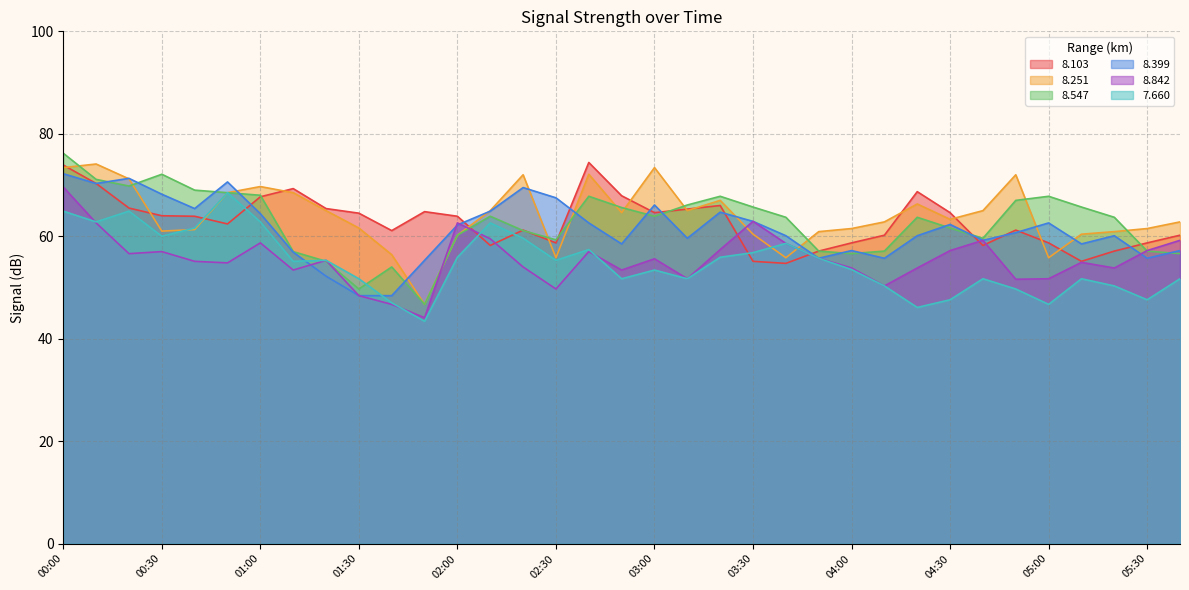

What are all the series names shown in the legend?

8.103, 8.251, 8.547, 8.399, 8.842, 7.660